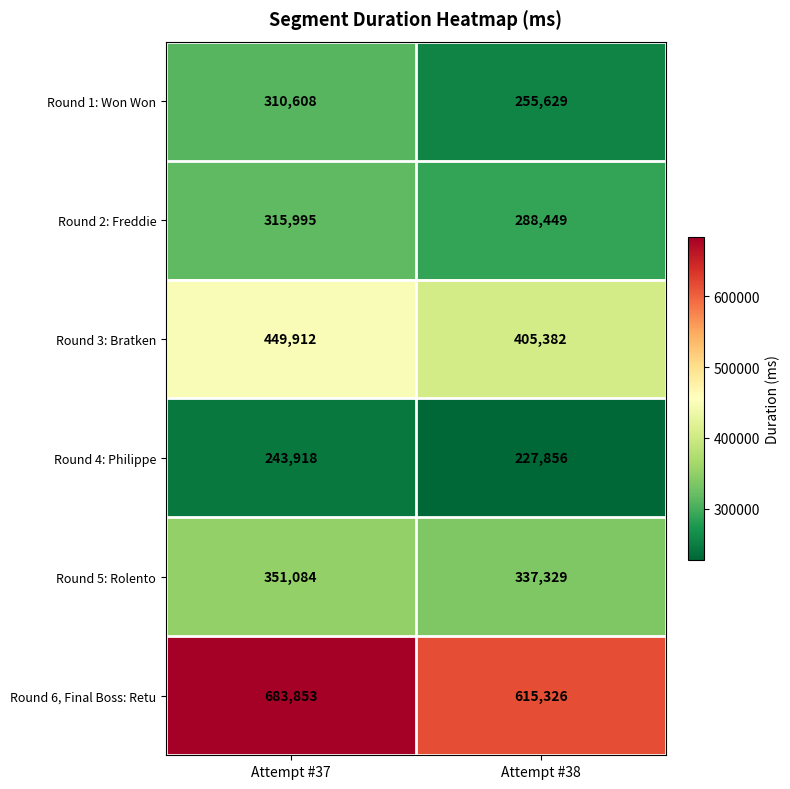

Count the number of data series in this chart.

6